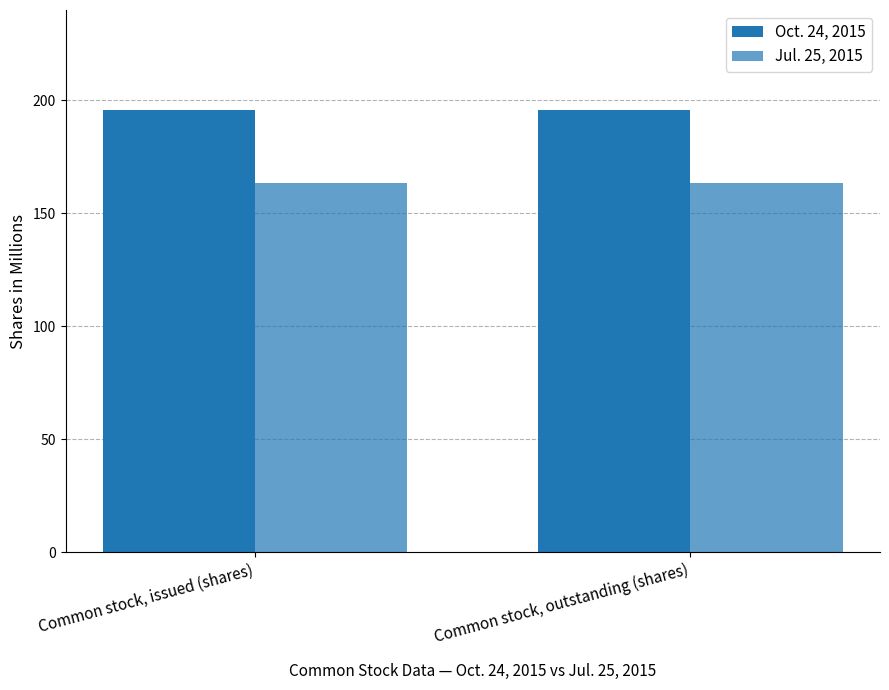

Are the bars horizontal?

No